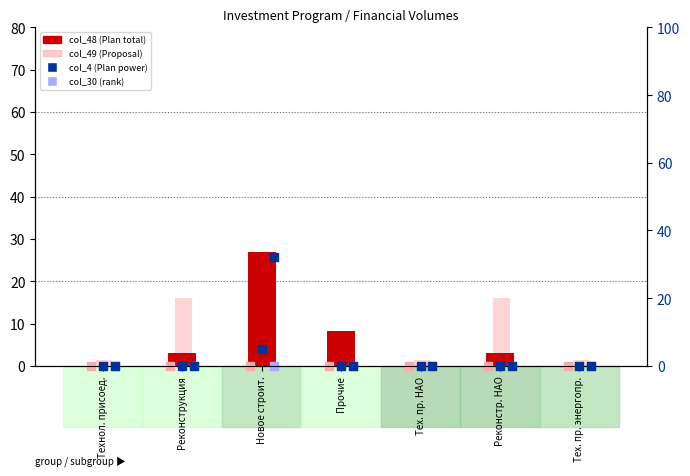

At which category is the sum across all series the highest?

Новое строит.